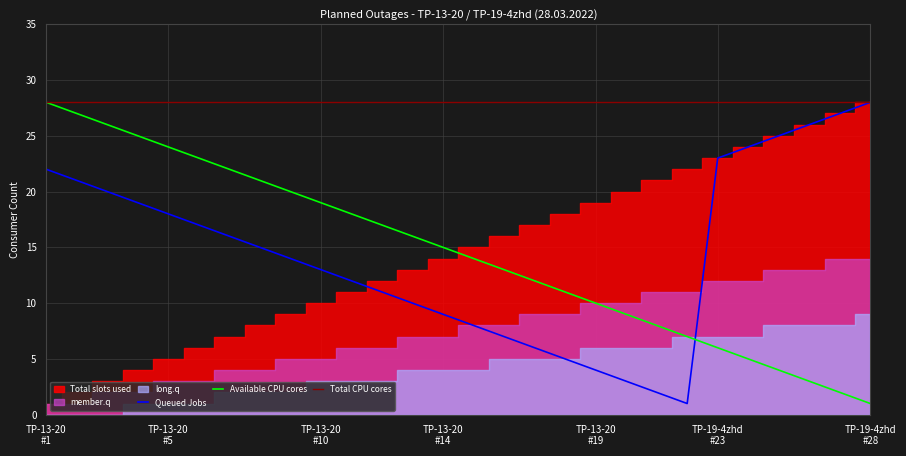

In Queued Jobs, how many points are lower than both neighbors (excluding endpoints)?

1